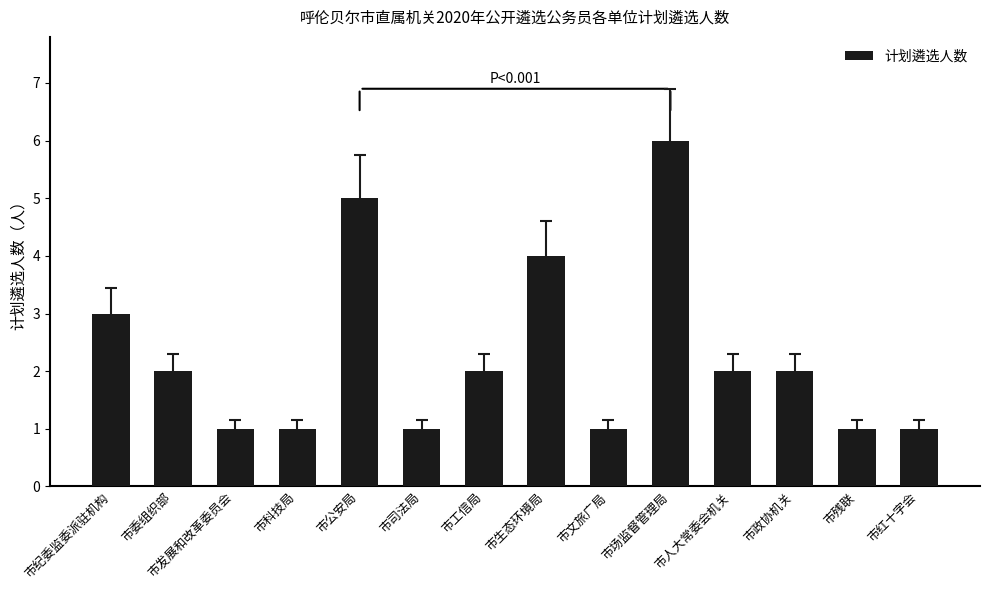

What is the sum of all values?

32